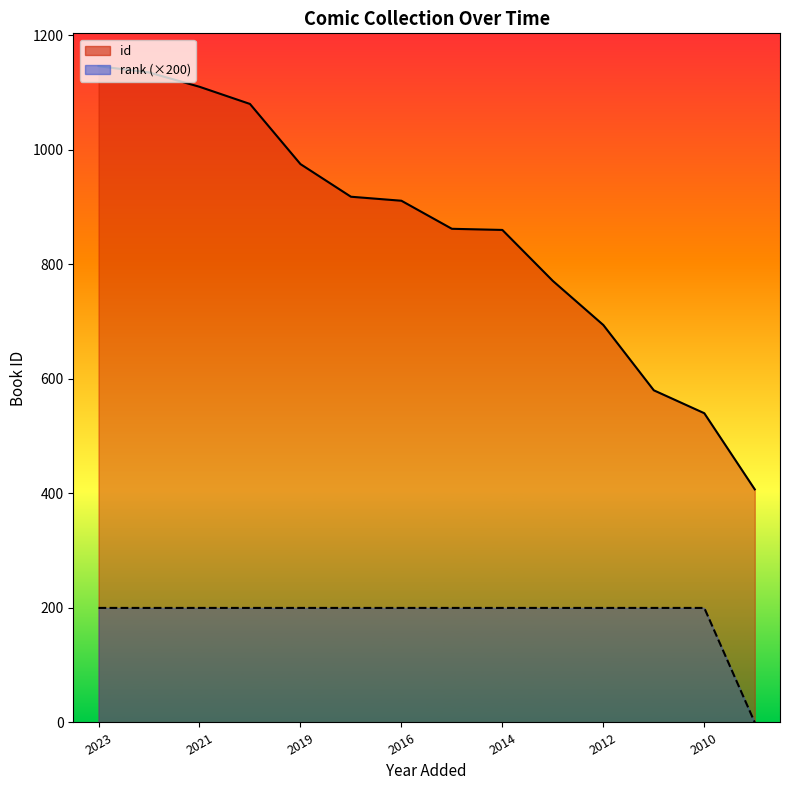

Where is id nearest to the value 776?

28/03/2013